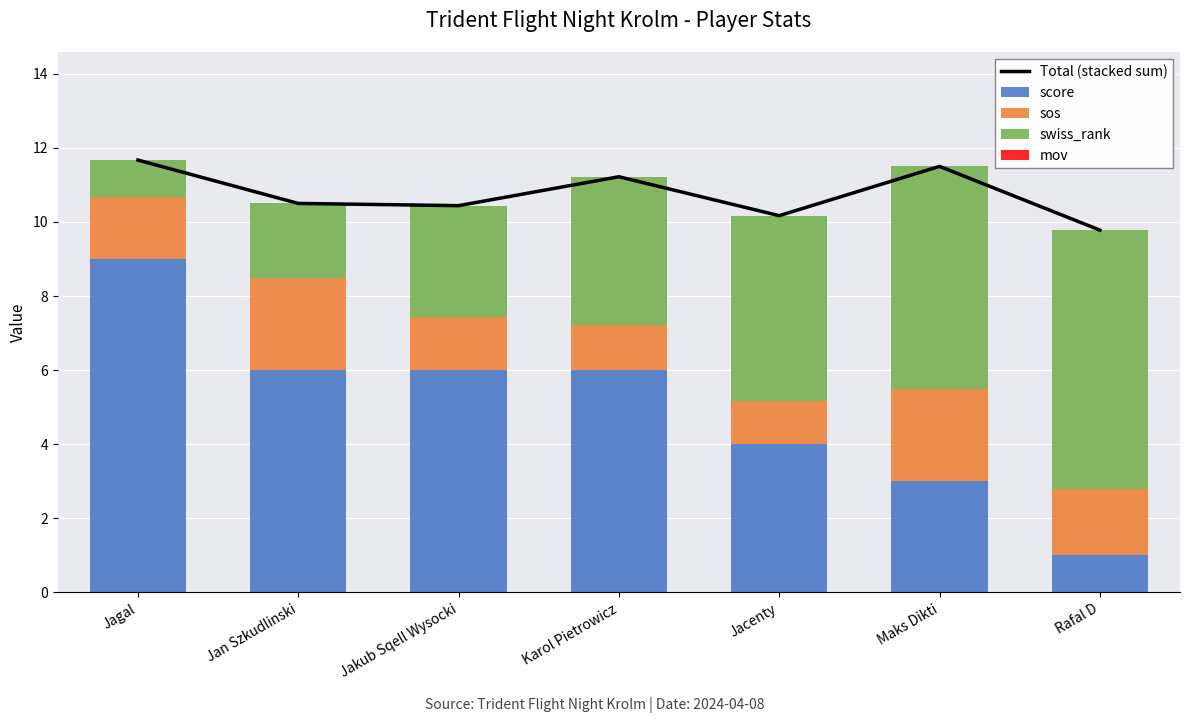

What is the highest value of the Total (stacked sum) series?

11.7